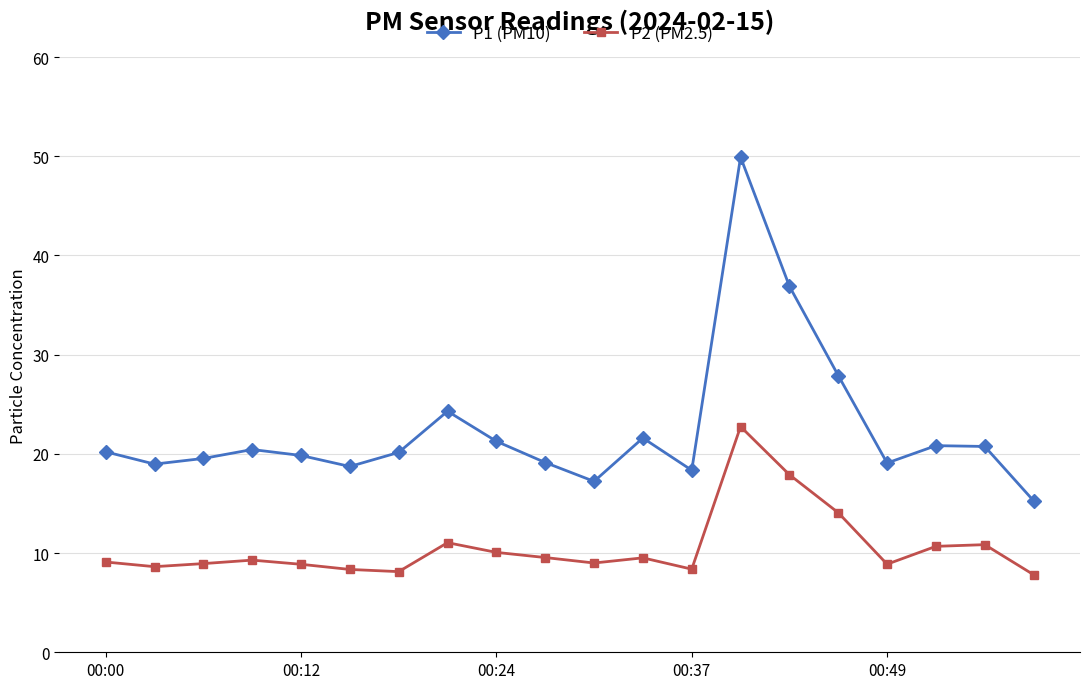

List the series in order of their overall mean, lowest first.

P2 (PM2.5), P1 (PM10)